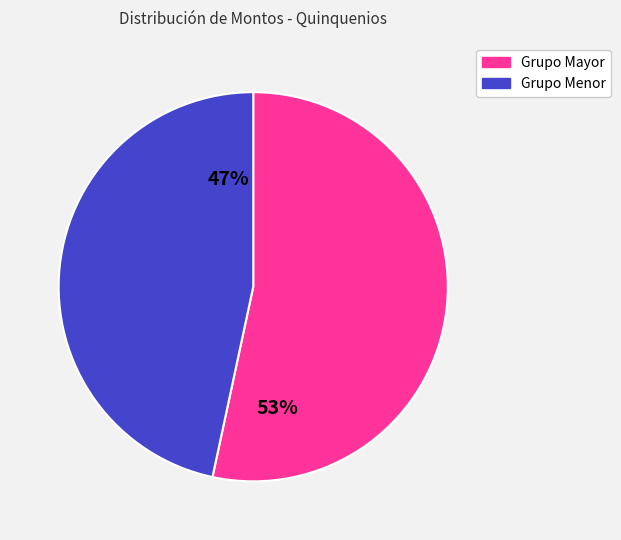

Is there any slice that represents more than half of the pie?

Yes